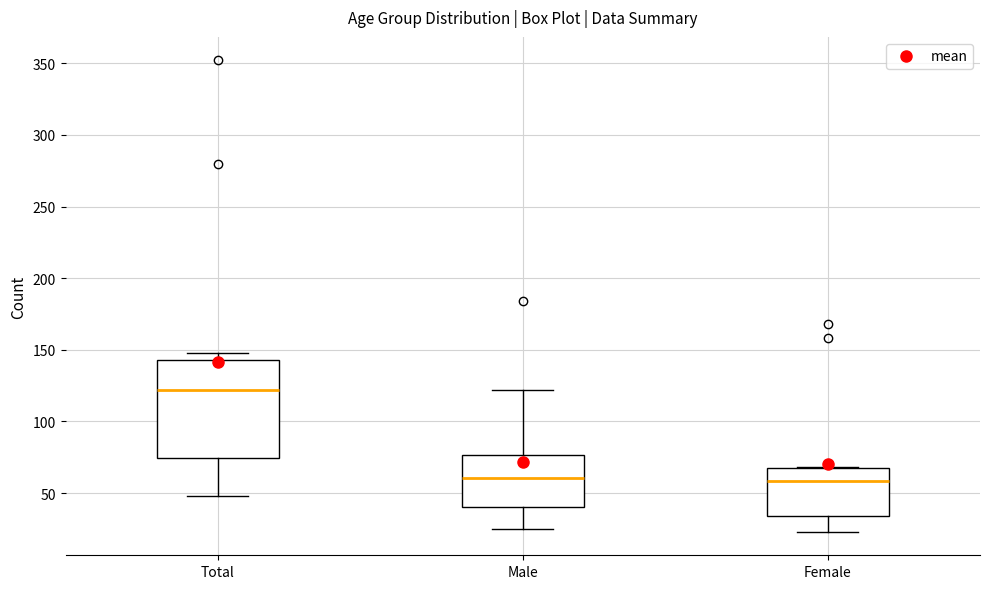

Comparing the boxes themselves (not the whiskers), which one is the tallest?

Total